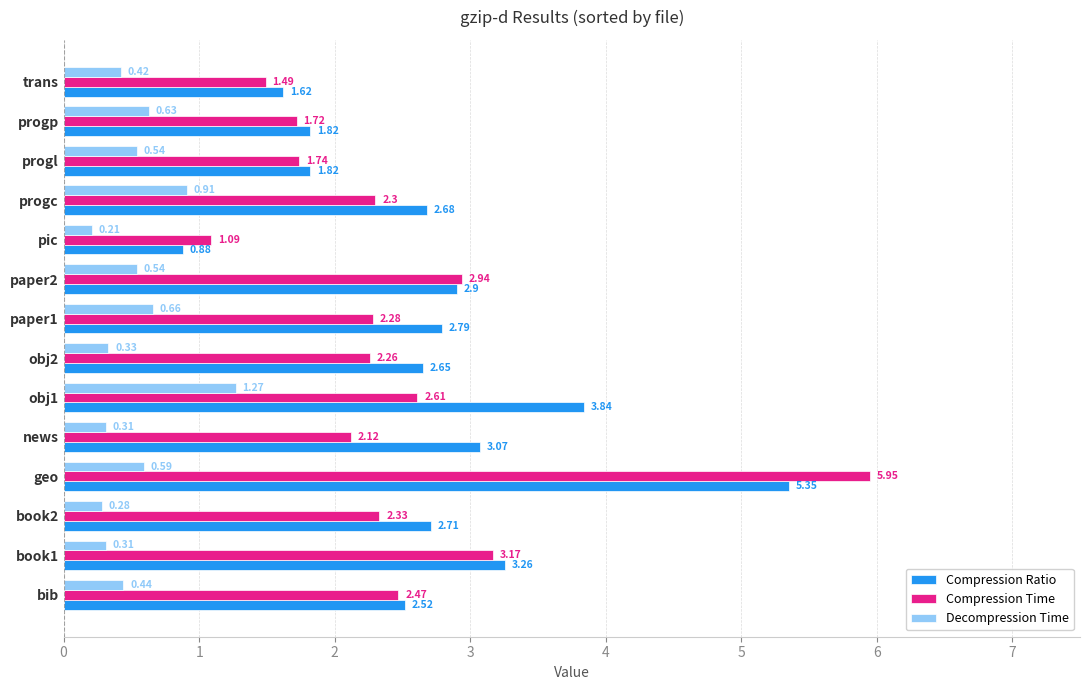

How many series are shown in this chart?

3